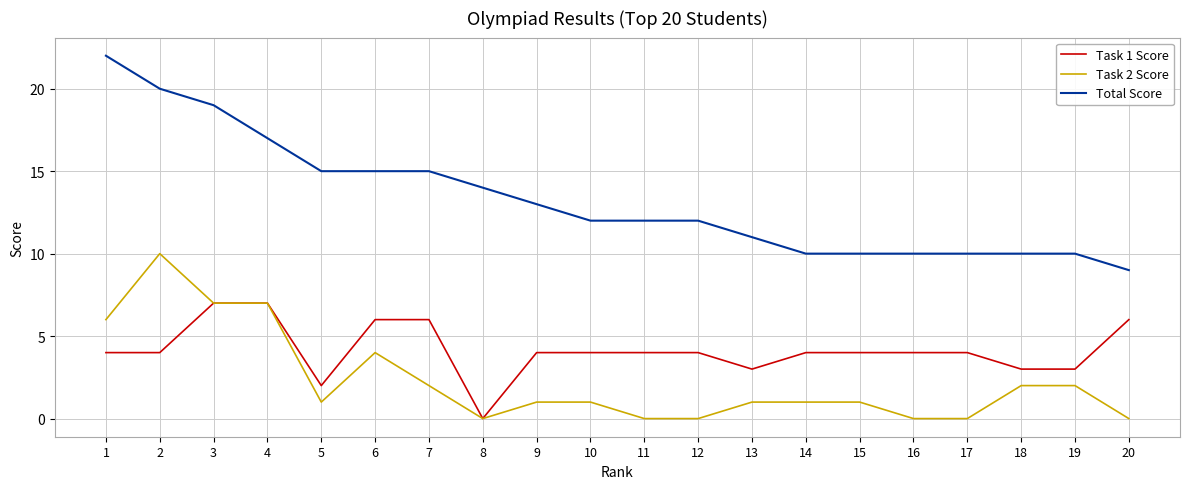

At which category does Task 2 Score reach its first local peak?

2